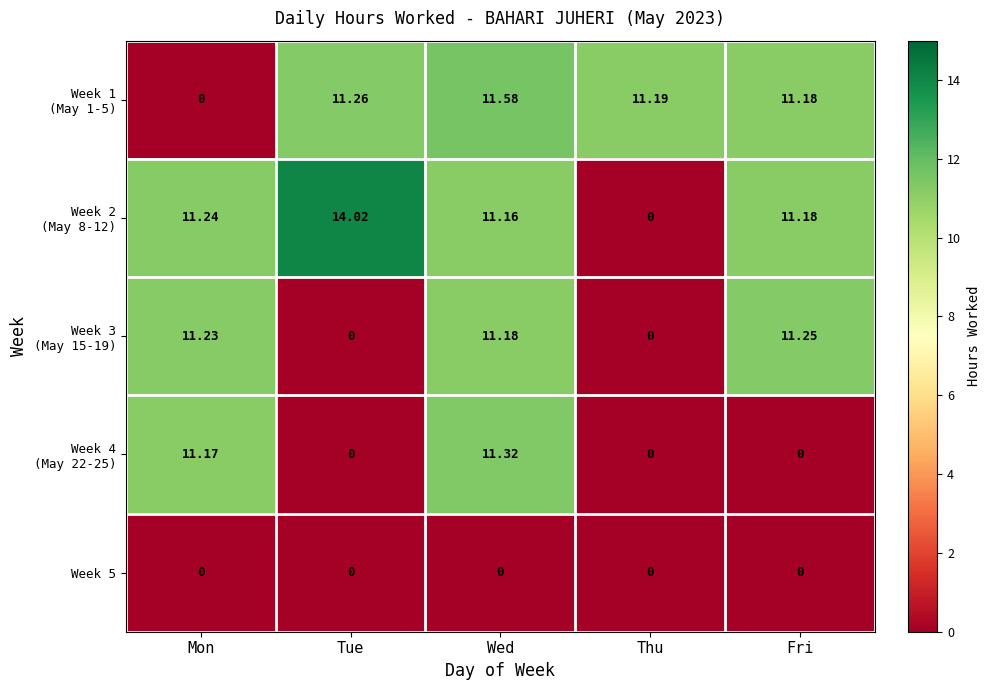

At which category is the sum across all series the highest?

Wed